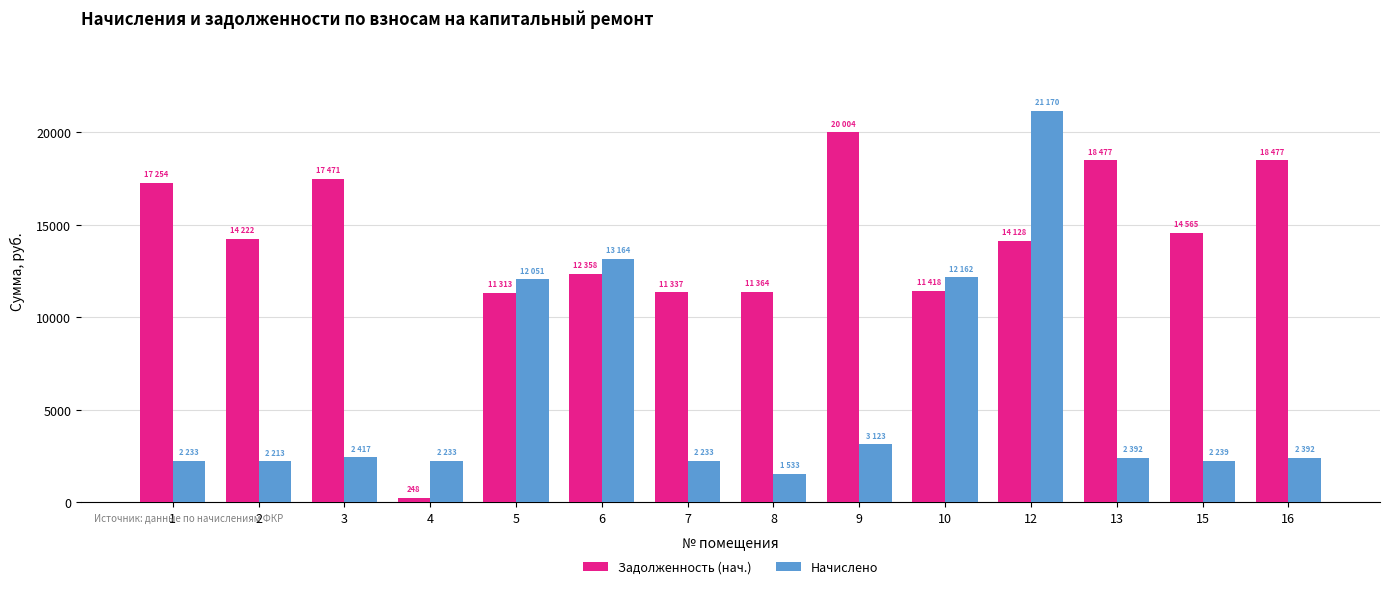

At how many categories does at least one series exceed 8729?

13